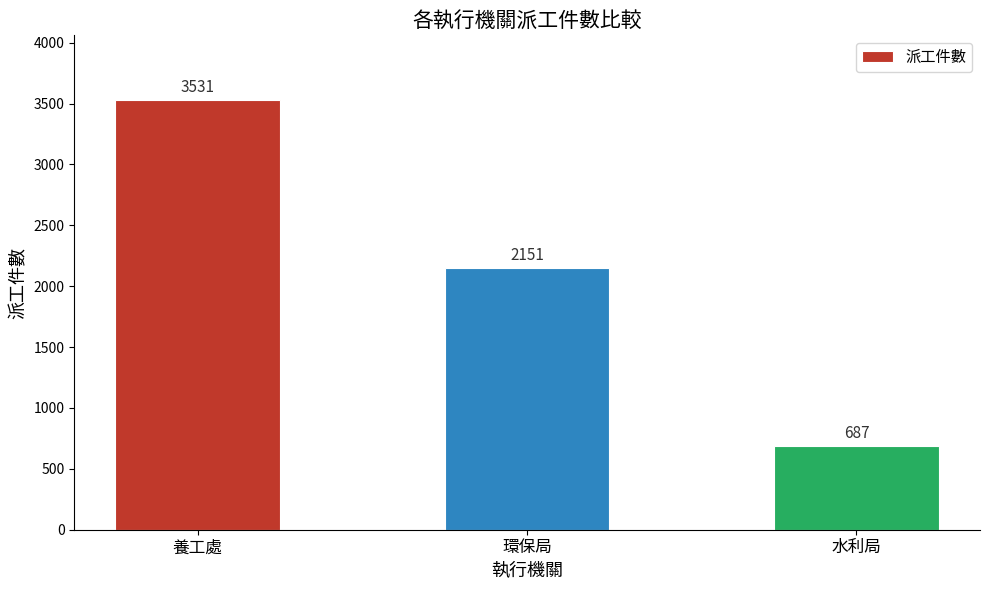

Rank the categories by value from lowest to highest.

水利局, 環保局, 養工處